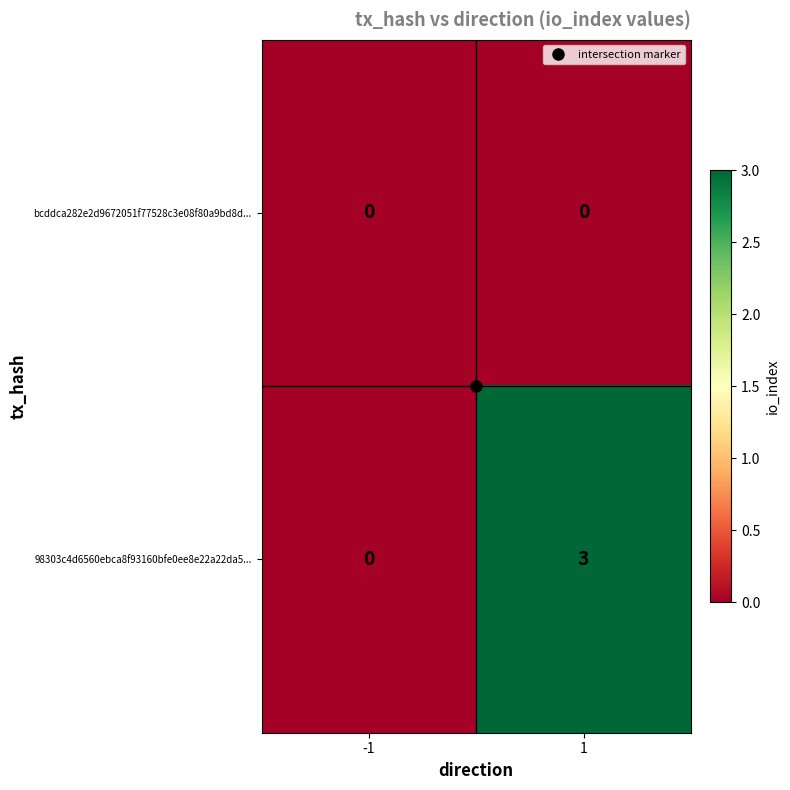

Count the number of data series in this chart.

2